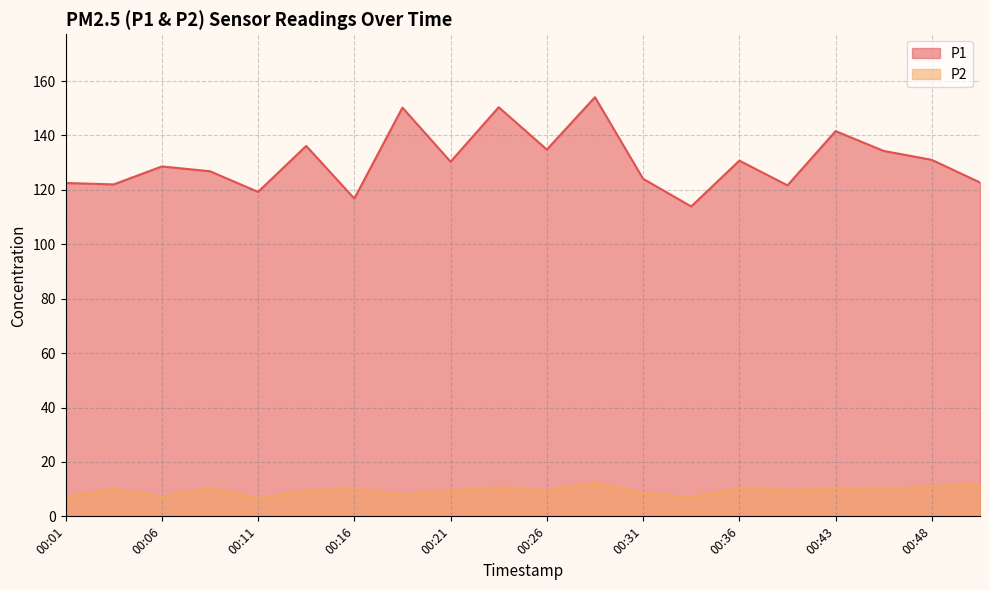

What is the minimum value for P2?

6.6